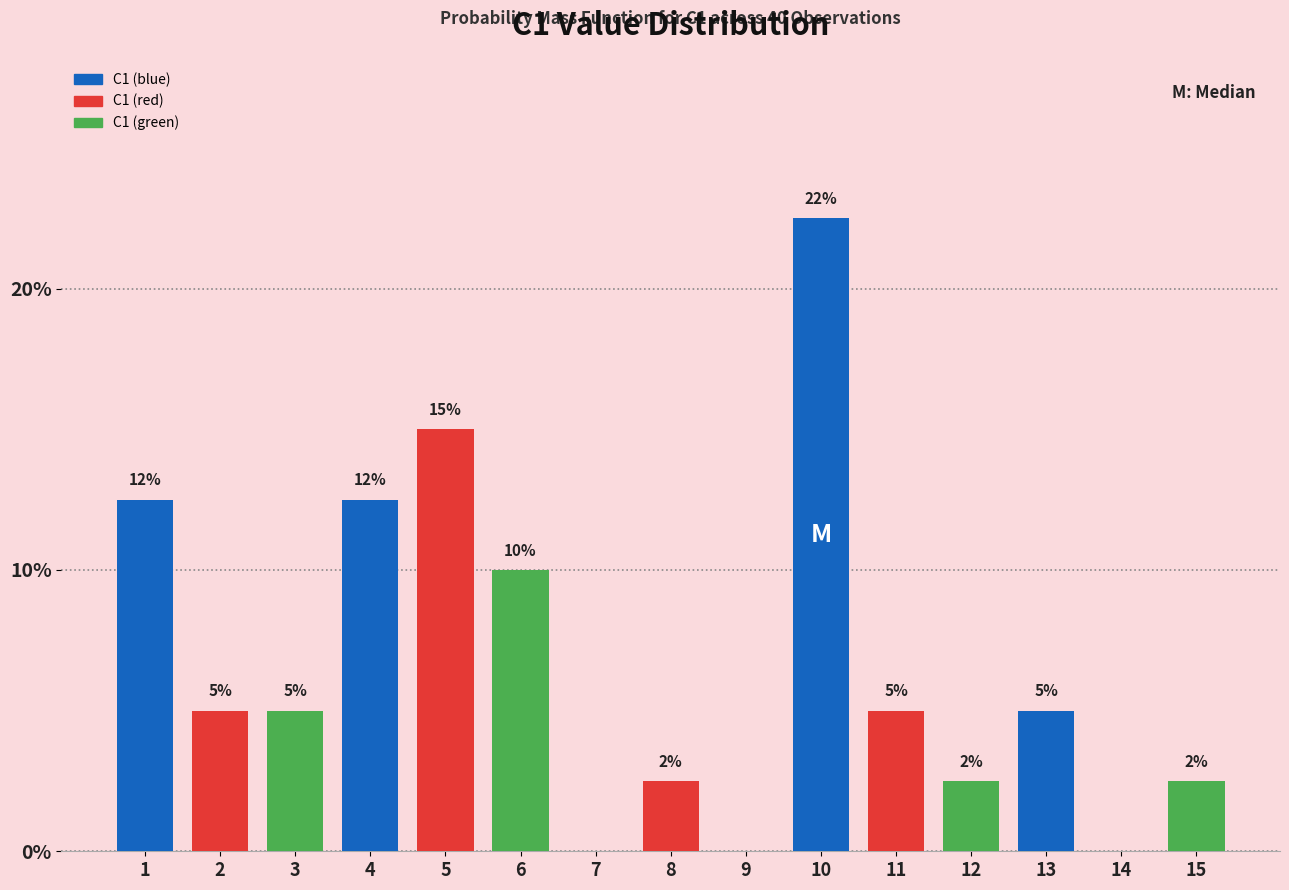

At which label is the value closest to 11?

6